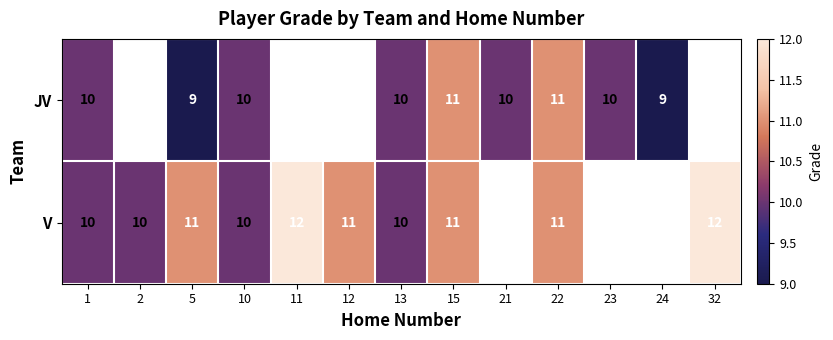

True or false: JV has a value of 2 at 10.

False